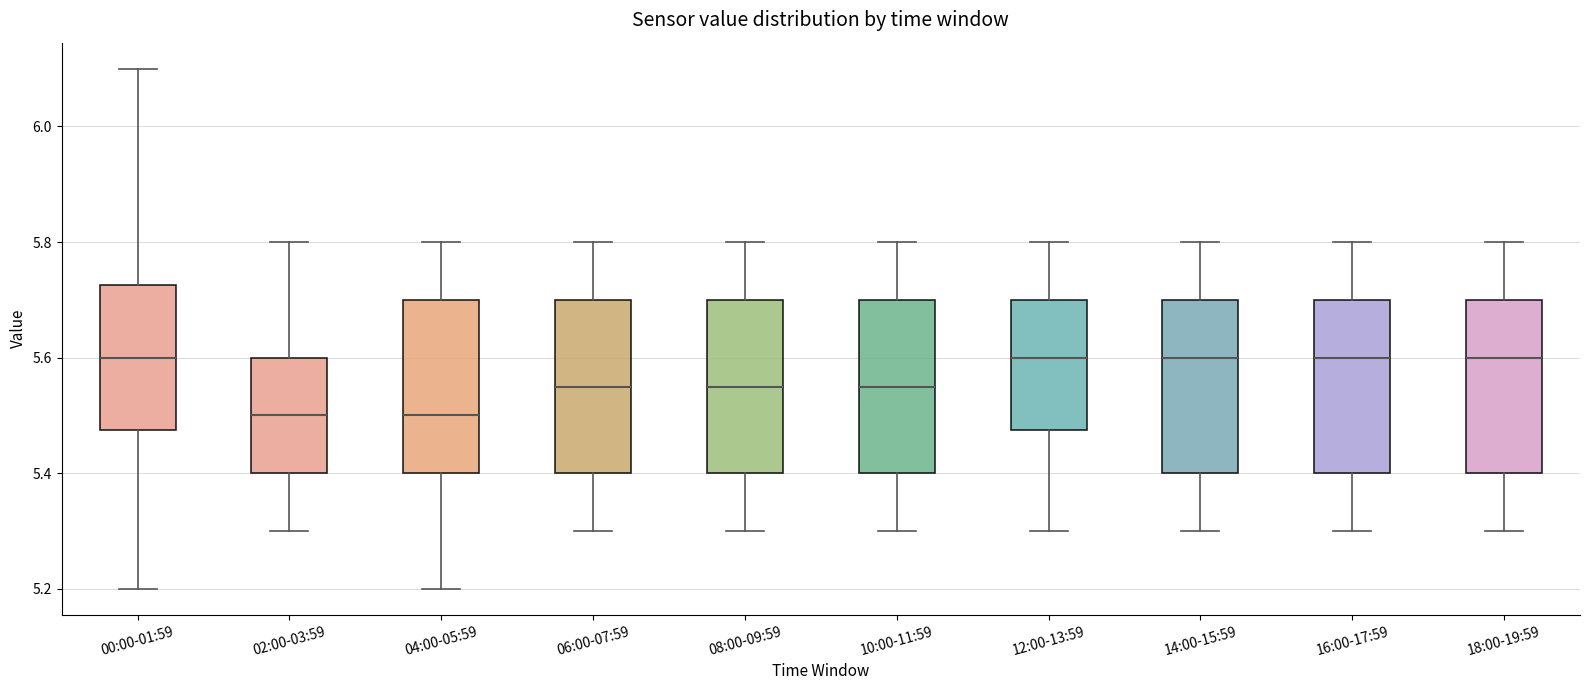

Where does the upper whisker of the box for 00:00-01:59 end on the y-axis? The values are not printed on the chart, so give them approximately, as read against the axis.

6.10